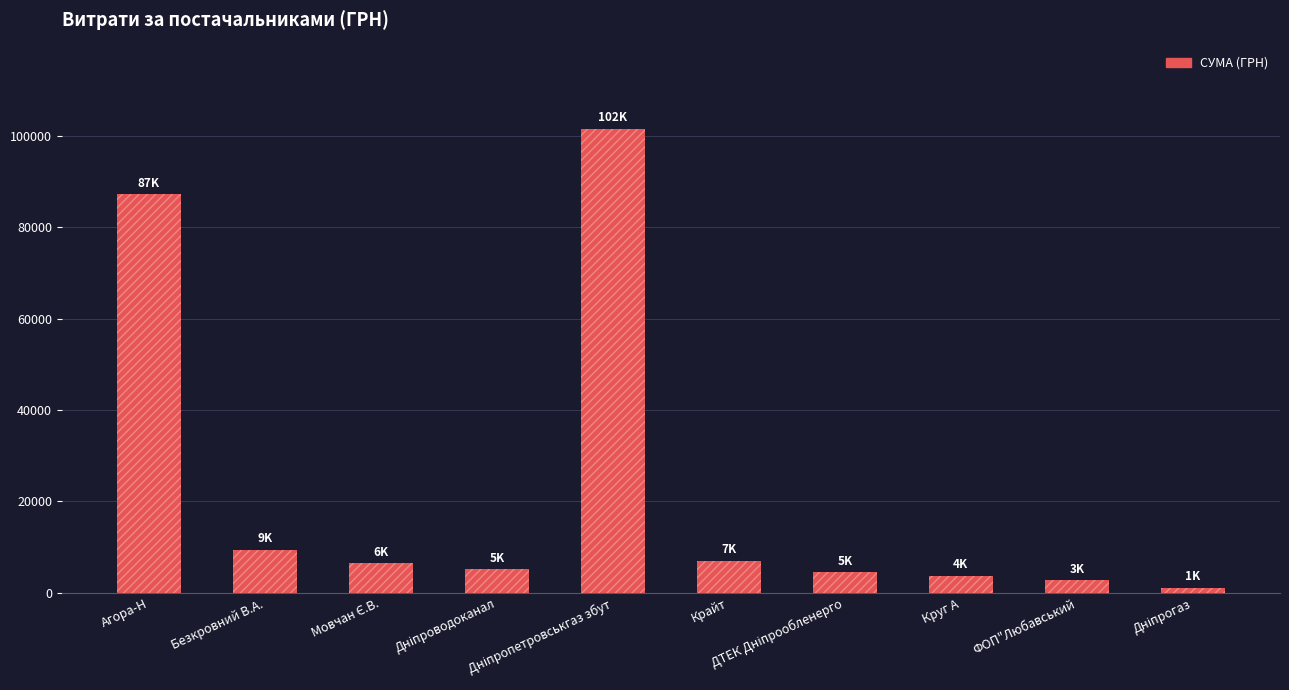

What value does the data have at Круг А?

3685.5